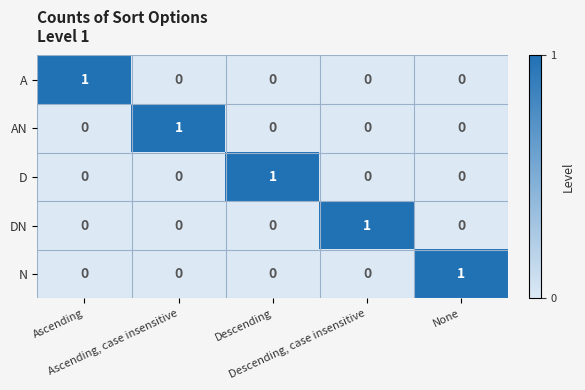

How many D values are between 0 and 1?

5